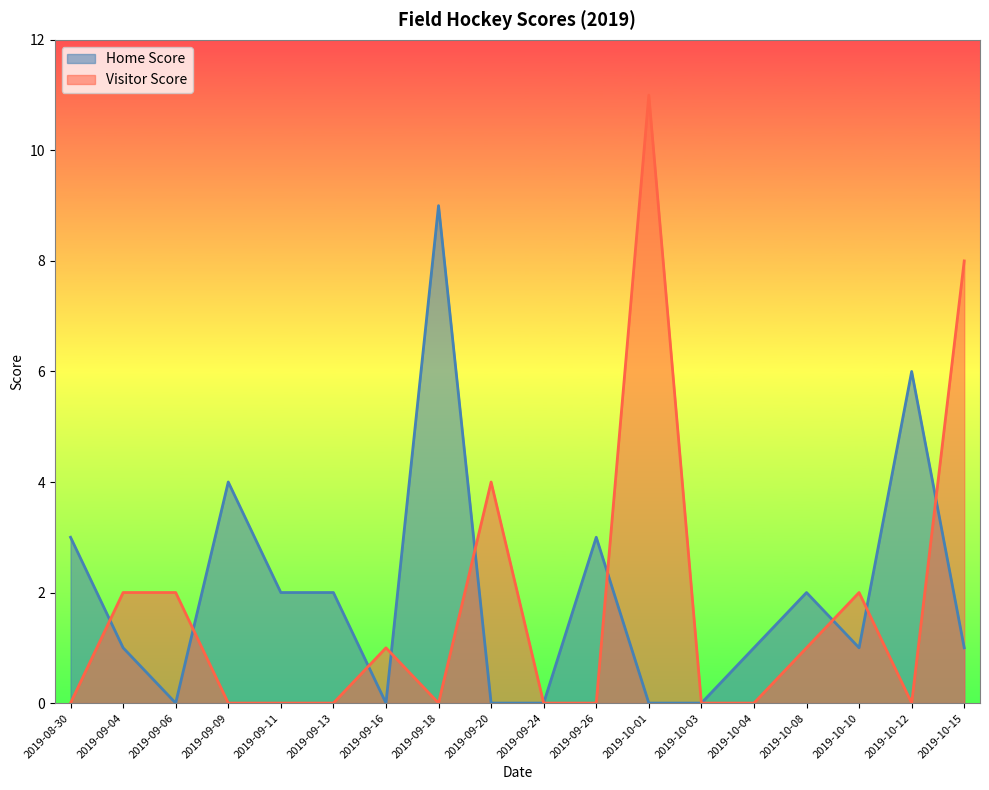

What are all the series names shown in the legend?

Home Score, Visitor Score